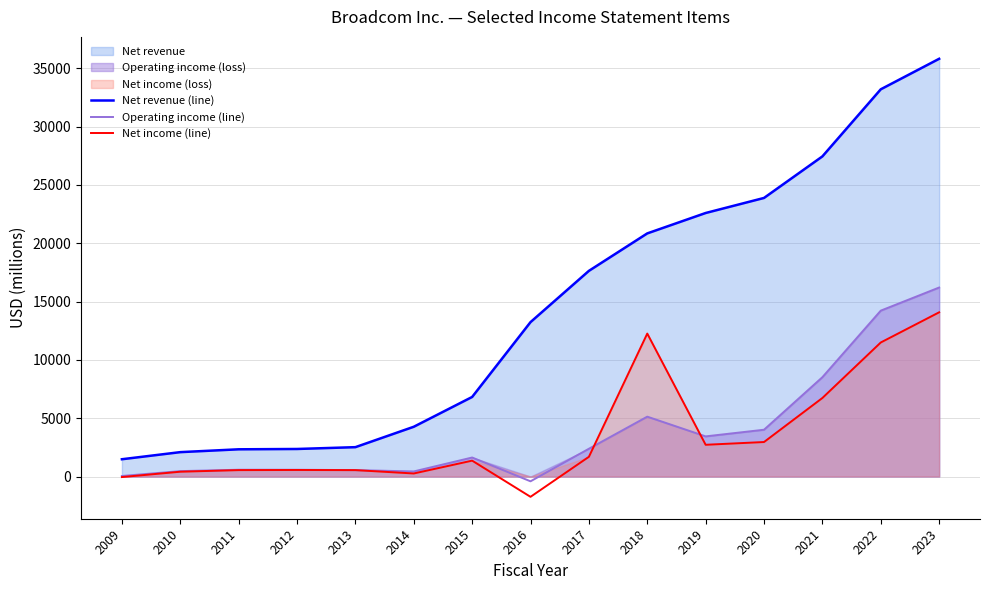

At which category is the sum across all series the highest?

2023